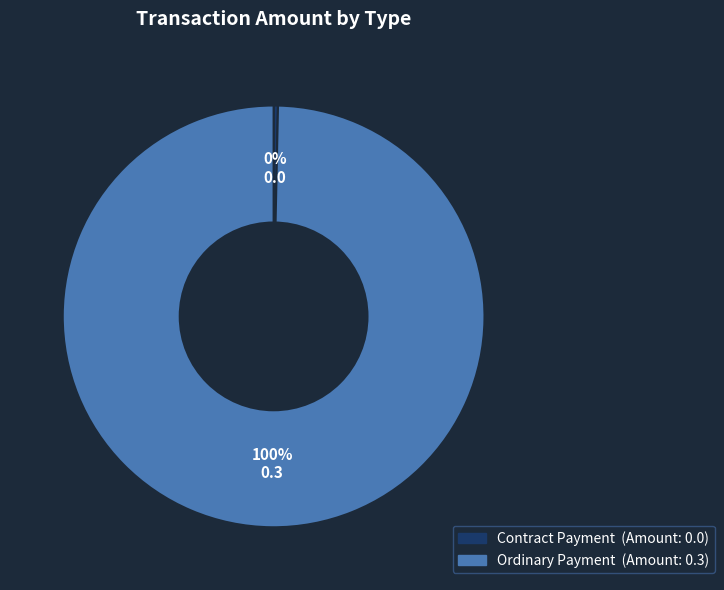

Do Ordinary Payment and Contract Payment together represent more than half of the pie?

Yes